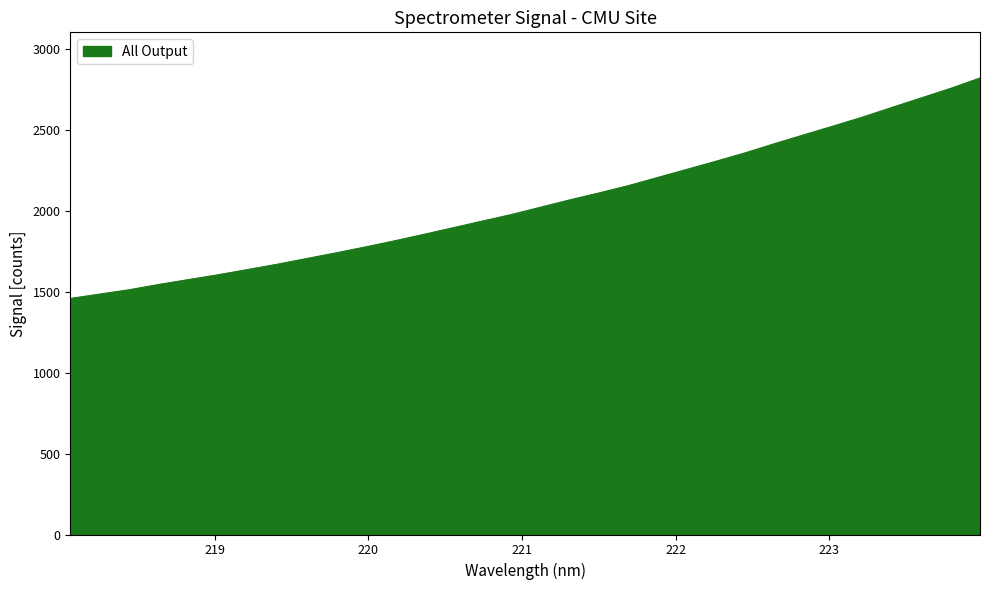

What is the minimum value shown in the chart?

1457.3